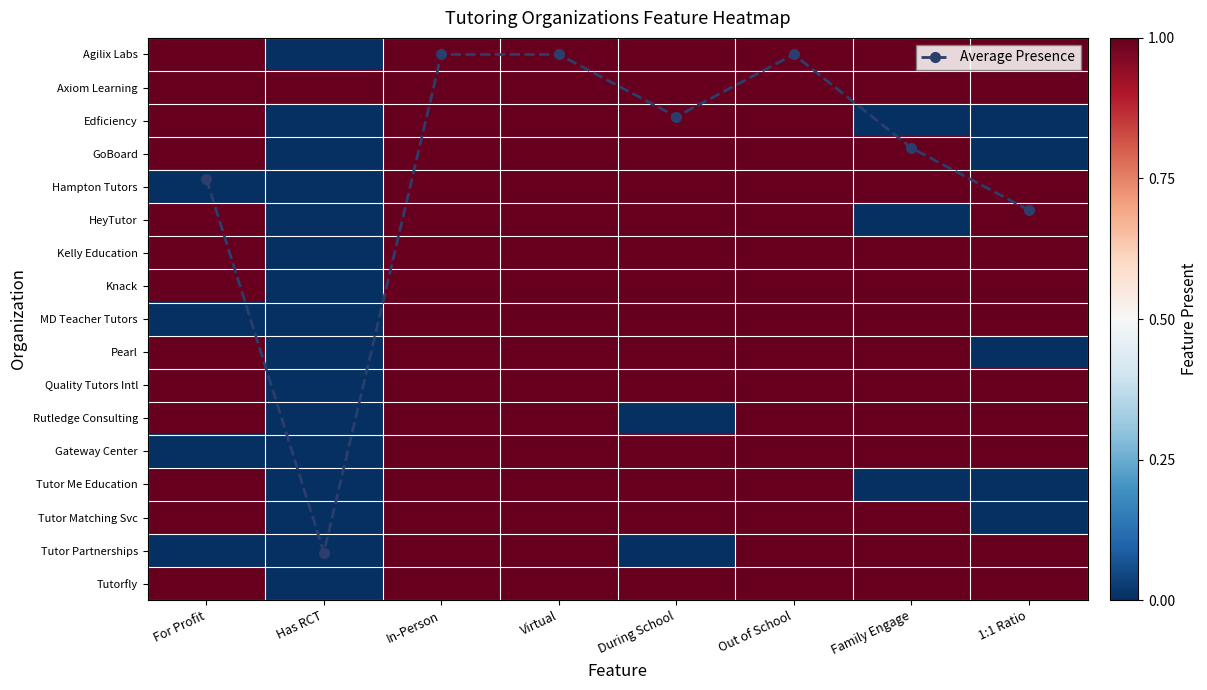

How many data points in Edficiency are less than 1?

3